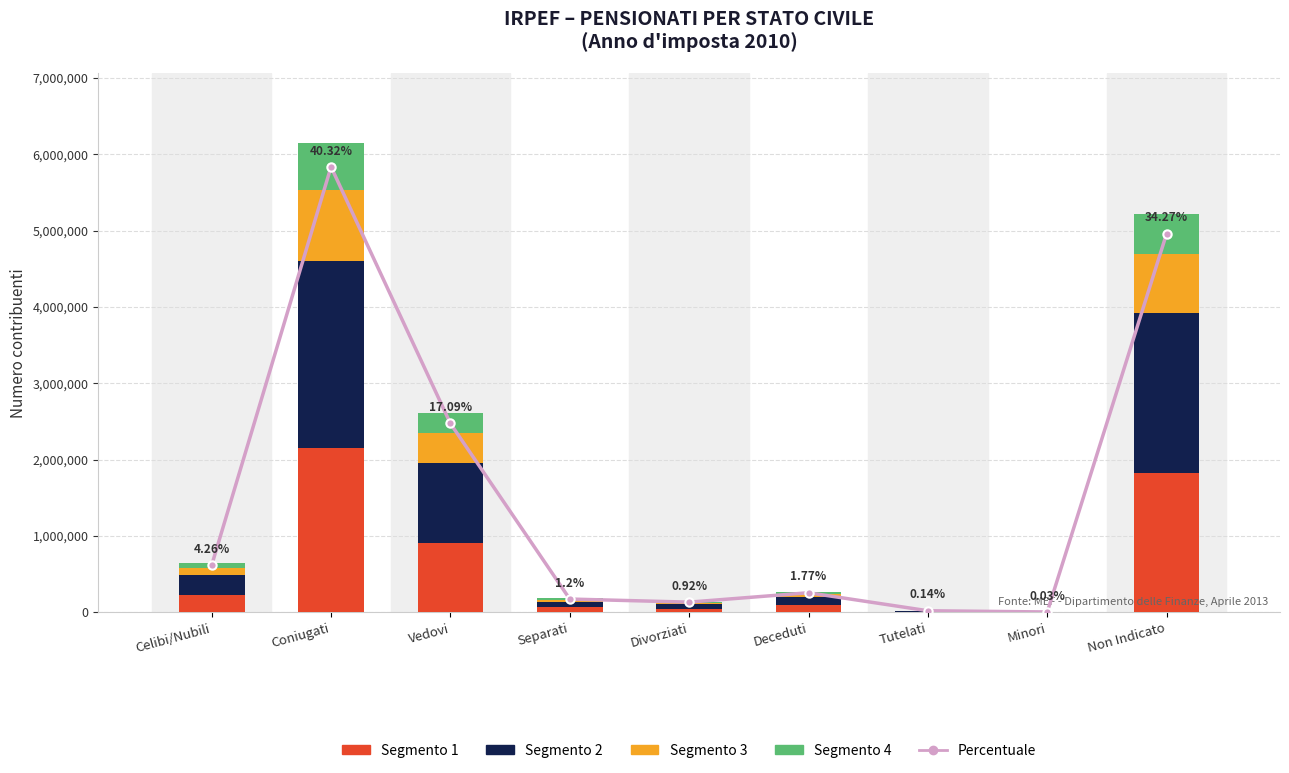

How many data points in Segmento 2 are above 107893?

5